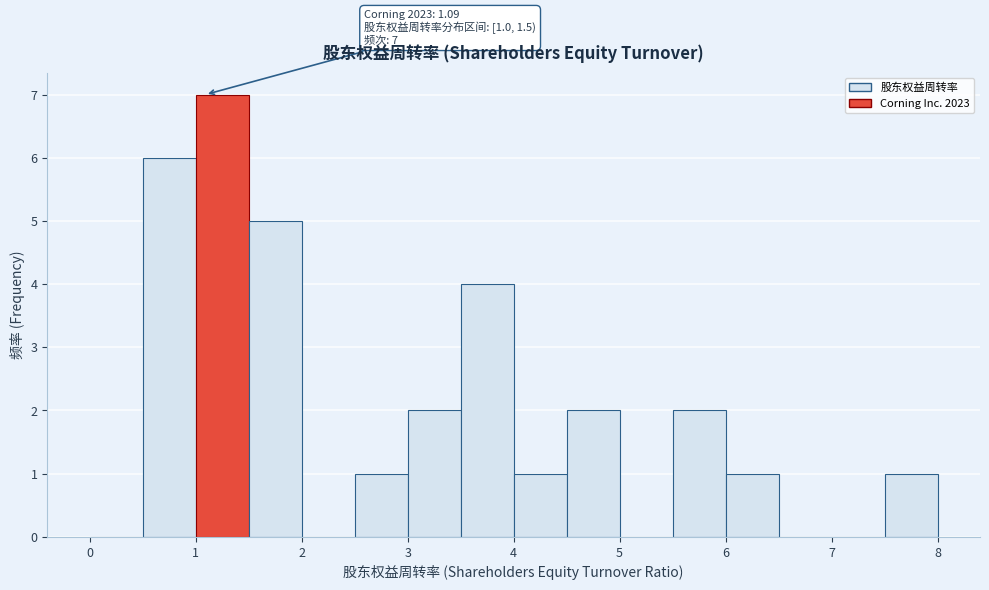

Which range on the x-axis has the tallest bar?

1.0 to 1.5